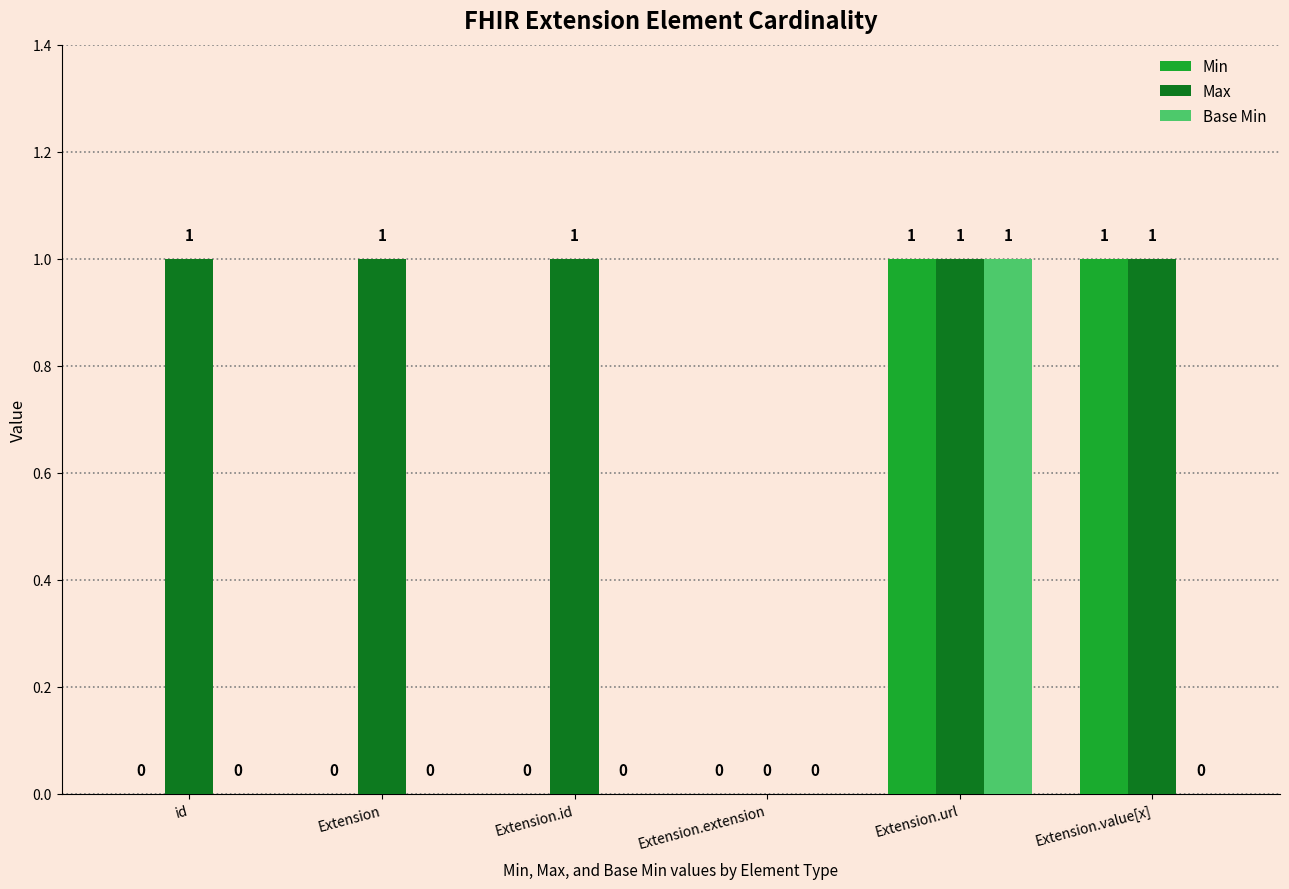

Which series changed the most between id and Extension.value[x]?

Min